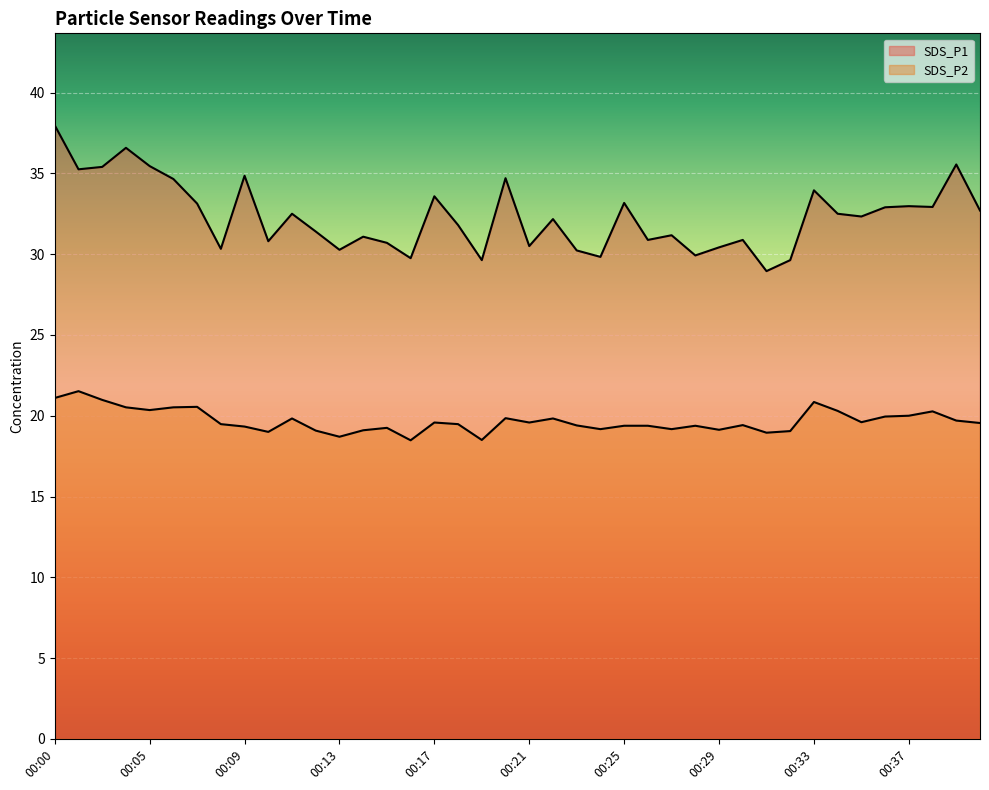

At which category does SDS_P1 reach its first local peak?

00:04